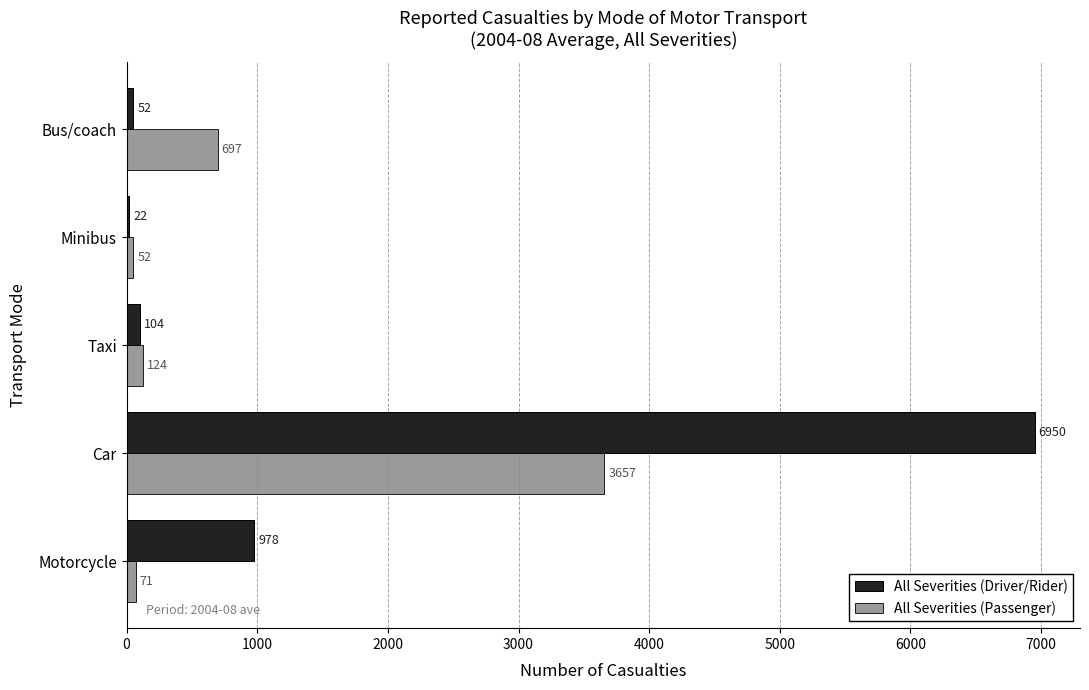

Rank the series at Bus/coach from lowest to highest value.

All Severities (Driver/Rider), All Severities (Passenger)